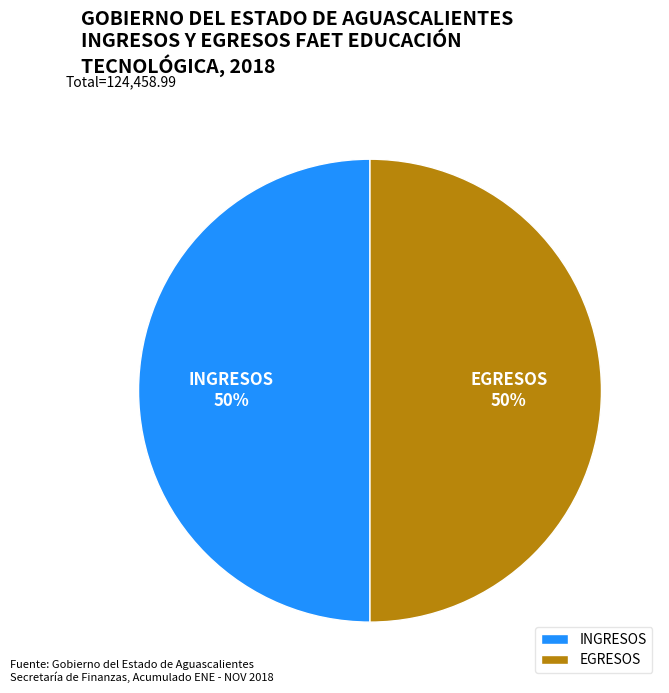

To the nearest percent, what portion does INGRESOS represent?

50%